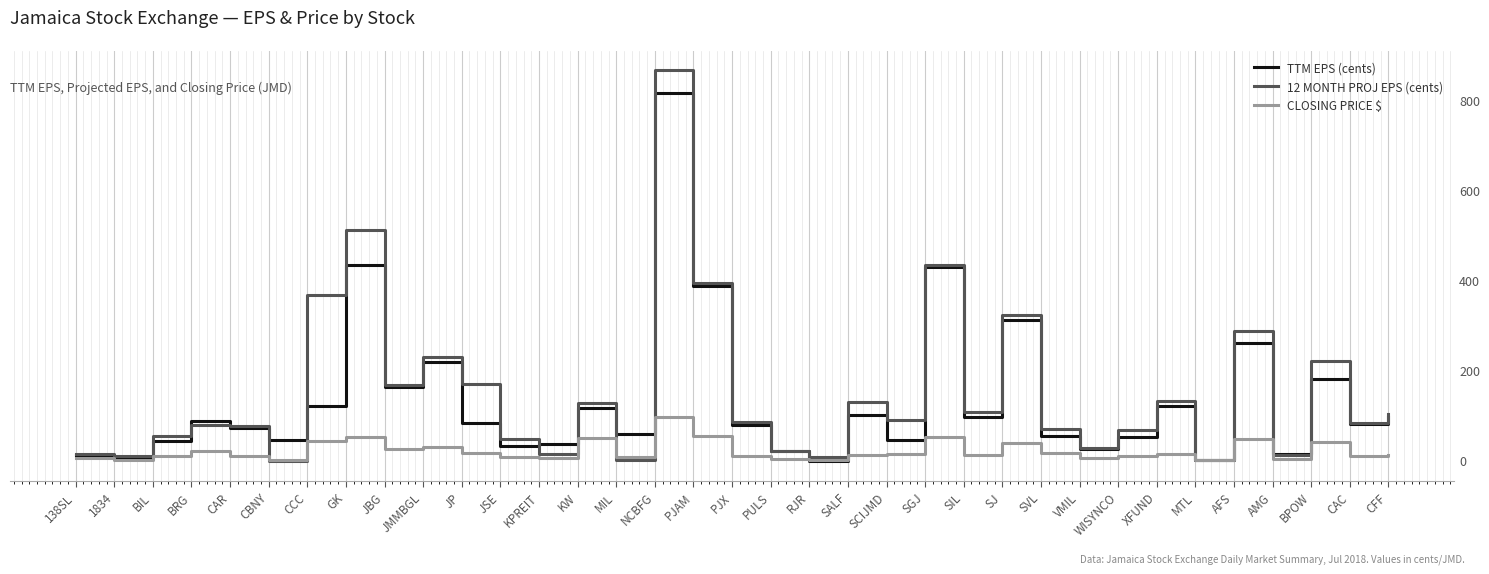

Which series has the largest range (max minus min)?

12 MONTH PROJ EPS (cents)